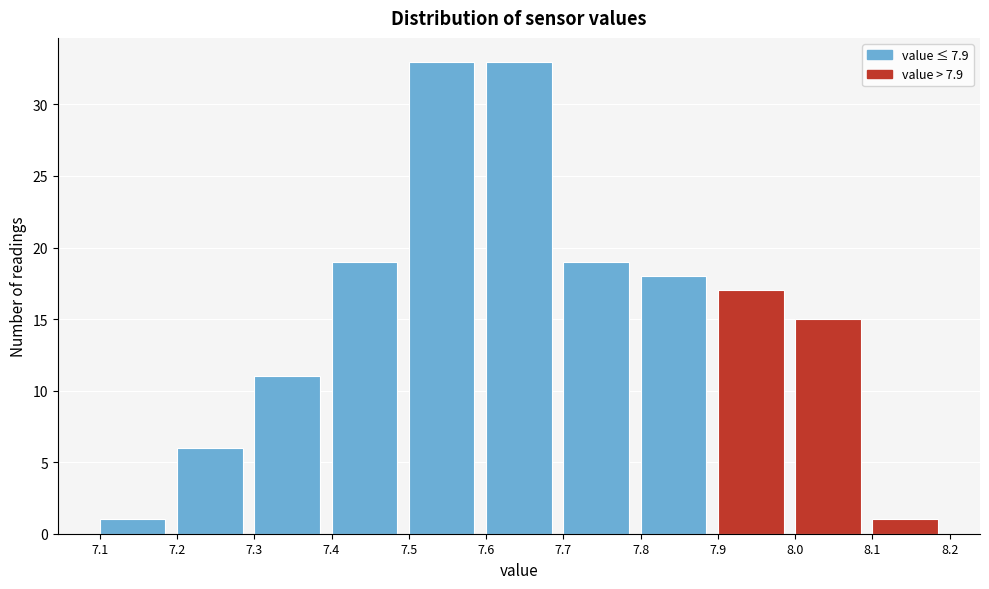

What is the height of the bar covering 7.4 to 7.5 on the x-axis? The values are not printed on the chart, so give them approximately, as read against the axis.

19